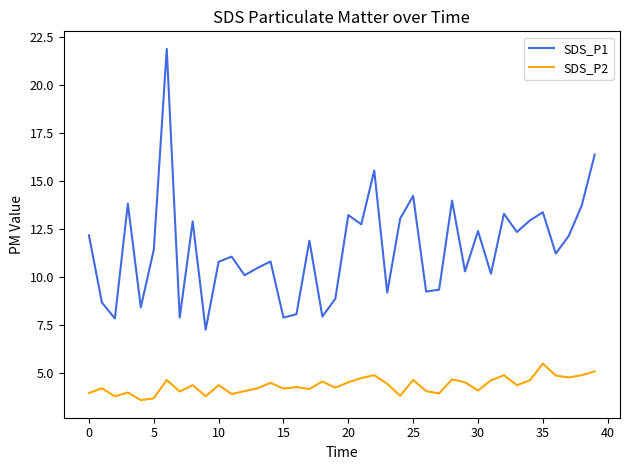

What is the smallest value displayed?

3.6